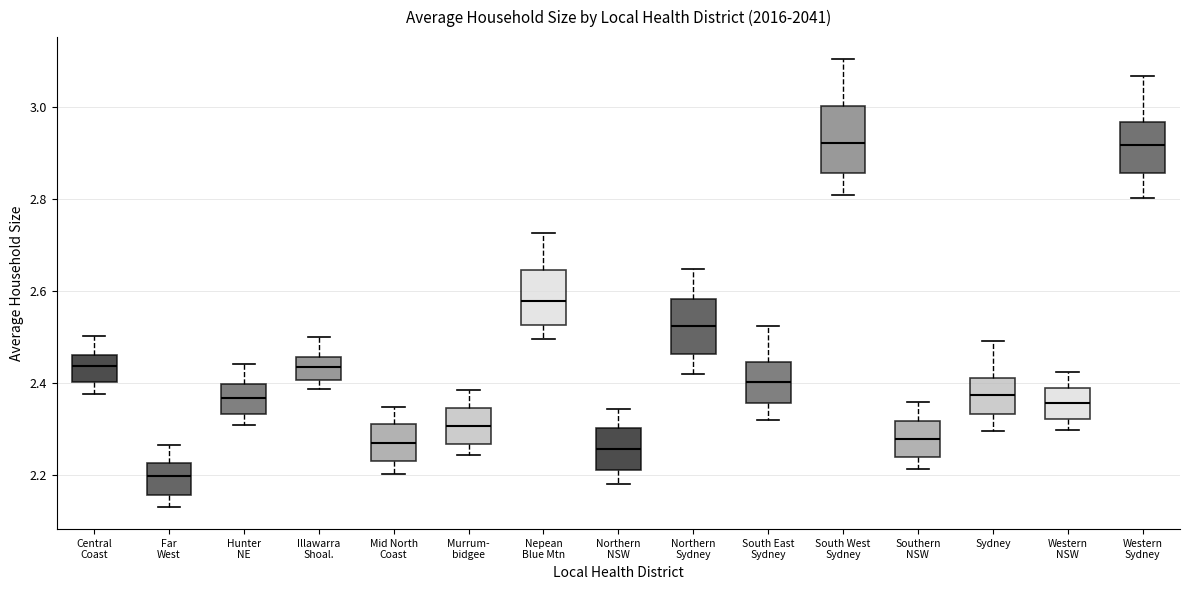

Reading left to right, read every box against the y-axis: the position of its median line, the range the box covers, and the ends of its whiskers. The values are not printed on the chart, so give them approximately, as read against the axis.

Central Coast: median 2.44, box 2.40 to 2.46, whiskers 2.38 to 2.50
Far West: median 2.20, box 2.16 to 2.22, whiskers 2.14 to 2.26
Hunter NE: median 2.36, box 2.34 to 2.40, whiskers 2.30 to 2.44
Illawarra Shoal.: median 2.44, box 2.40 to 2.46, whiskers 2.38 to 2.50
Mid North Coast: median 2.28, box 2.24 to 2.32, whiskers 2.20 to 2.34
Murrum- bidgee: median 2.30, box 2.26 to 2.34, whiskers 2.24 to 2.38
Nepean Blue Mtn: median 2.58, box 2.52 to 2.64, whiskers 2.50 to 2.72
Northern NSW: median 2.26, box 2.22 to 2.30, whiskers 2.18 to 2.34
Northern Sydney: median 2.52, box 2.46 to 2.58, whiskers 2.42 to 2.64
South East Sydney: median 2.40, box 2.36 to 2.44, whiskers 2.32 to 2.52
South West Sydney: median 2.92, box 2.86 to 3.00, whiskers 2.80 to 3.10
Southern NSW: median 2.28, box 2.24 to 2.32, whiskers 2.22 to 2.36
Sydney: median 2.38, box 2.34 to 2.42, whiskers 2.30 to 2.50
Western NSW: median 2.36, box 2.32 to 2.40, whiskers 2.30 to 2.42
Western Sydney: median 2.92, box 2.86 to 2.96, whiskers 2.80 to 3.06